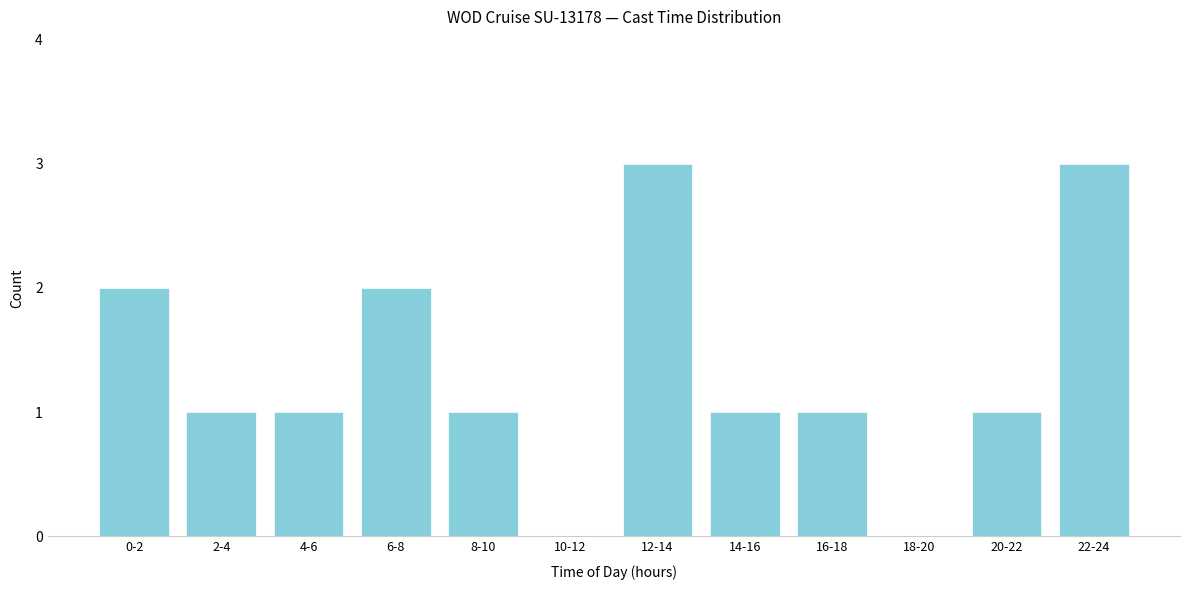

Reading left to right, list all the values displayed in this chart.

0-2=2	2-4=1	4-6=1	6-8=2	8-10=1	10-12=0	12-14=3	14-16=1	16-18=1	18-20=0	20-22=1	22-24=3